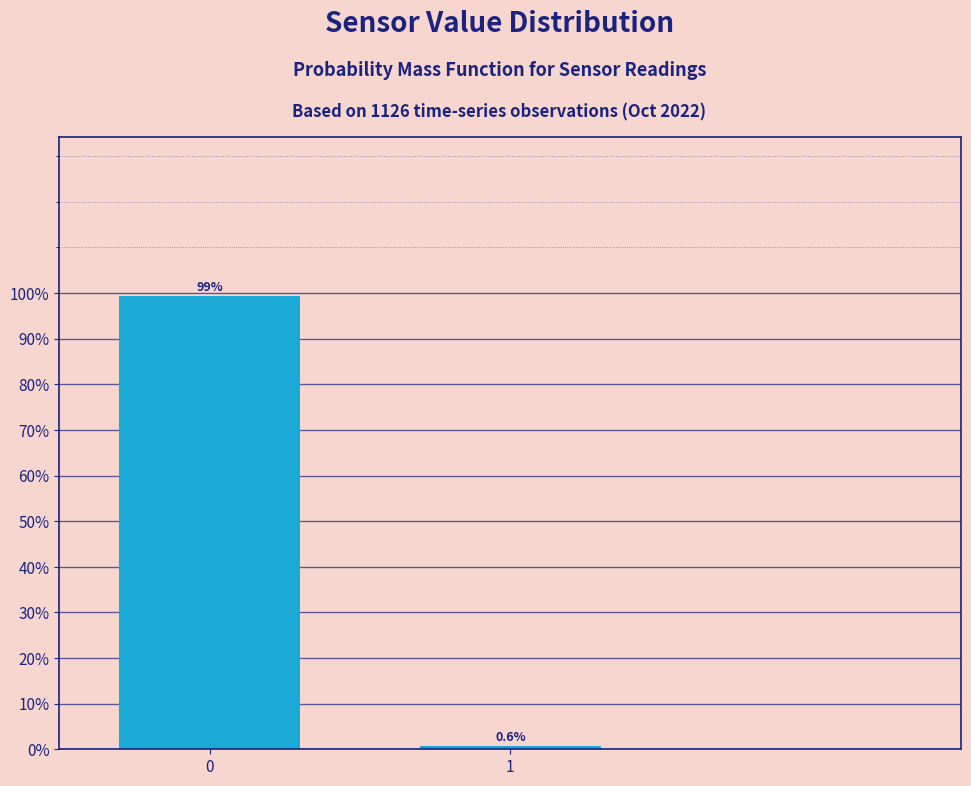

Reading right to left, extract all data points from this chart.

1=0.6	0=99.4